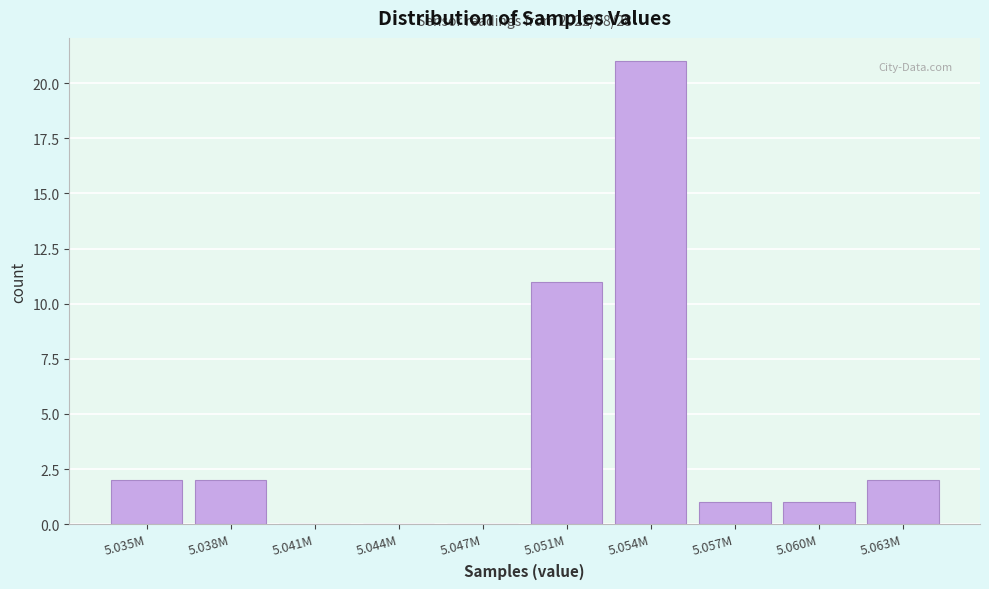

Reading right to left, extract all data points from this chart.

5.063M=2	5.060M=1	5.057M=1	5.054M=21	5.051M=11	5.047M=0	5.044M=0	5.041M=0	5.038M=2	5.035M=2